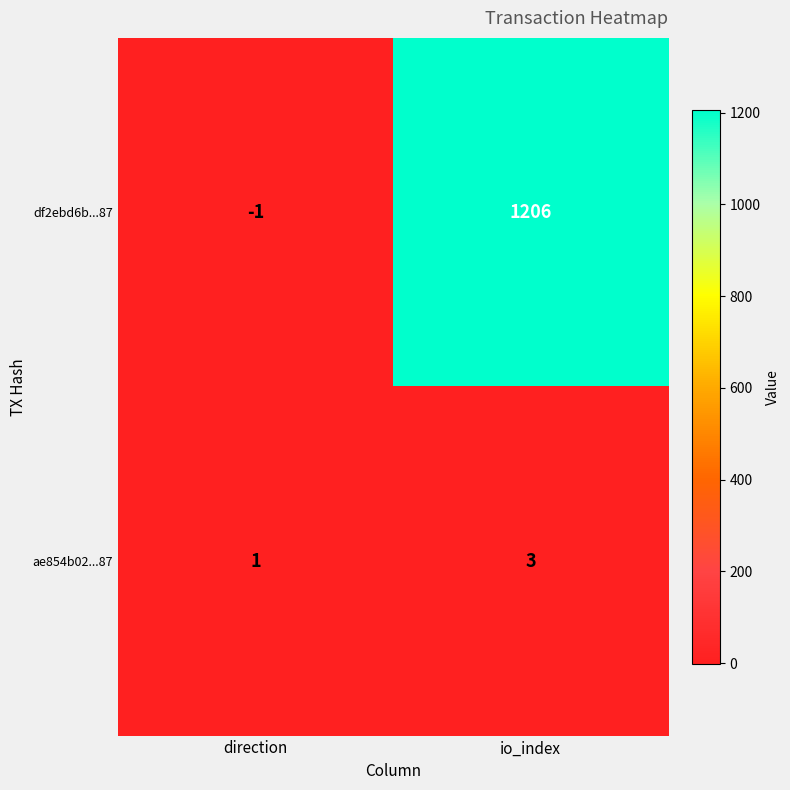

What is the sum of the ae854b02...87 values at direction and io_index?

4